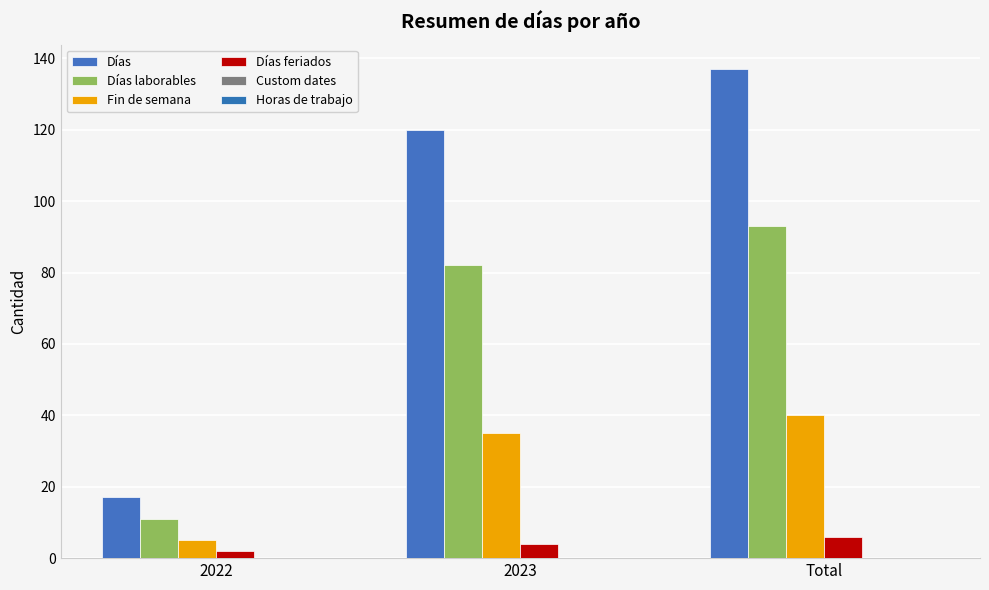

Does the chart contain any negative values?

No